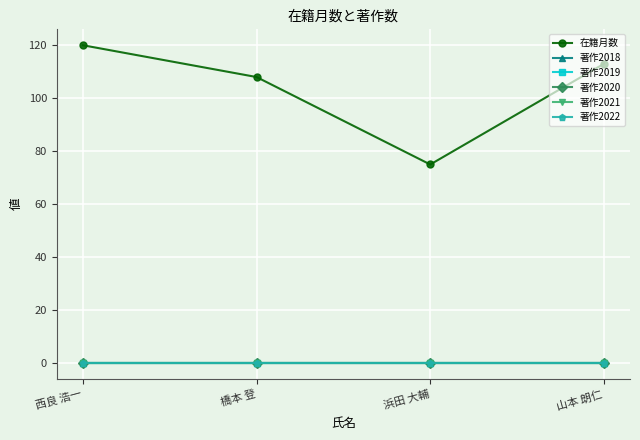

Does the chart have visible grid lines?

Yes